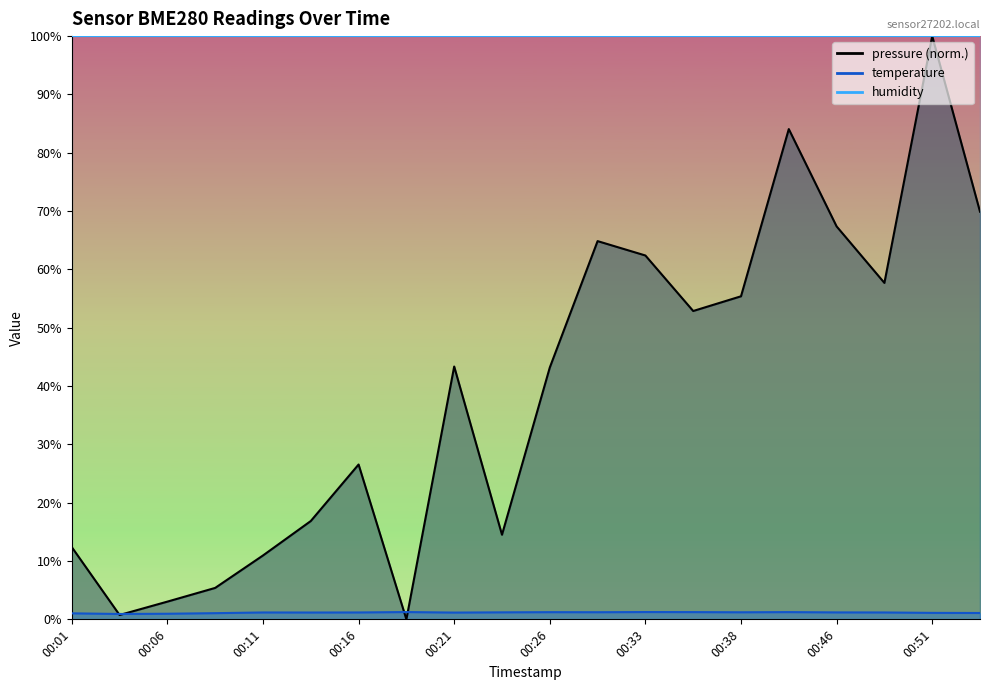

What is the difference between the second highest and minimum values in the temperature series?

0.3